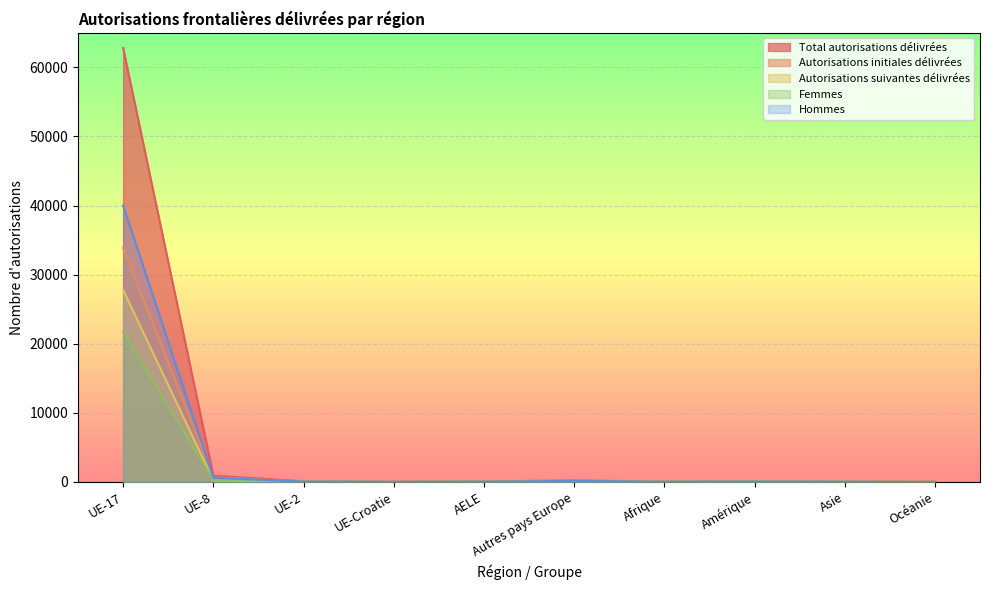

What is the average value of the Hommes series?

4097